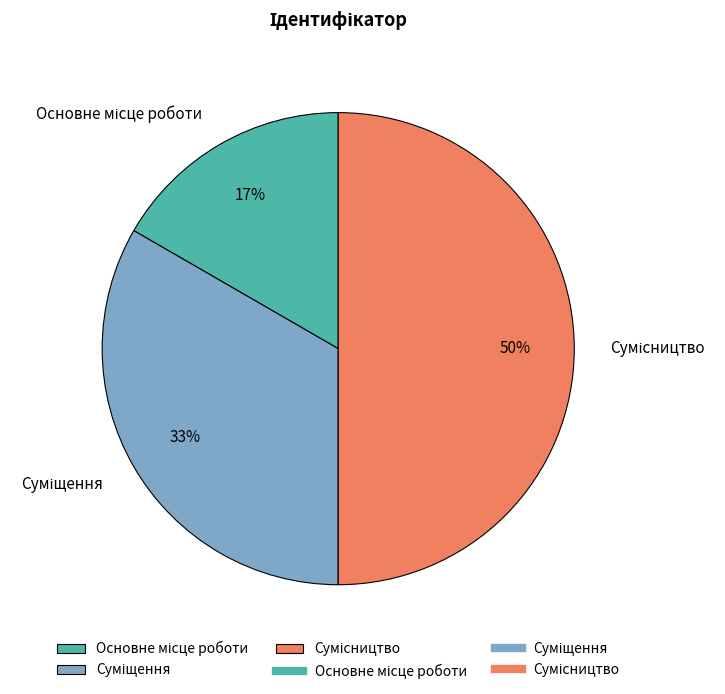

To the nearest percent, what is the average slice percentage?

33%